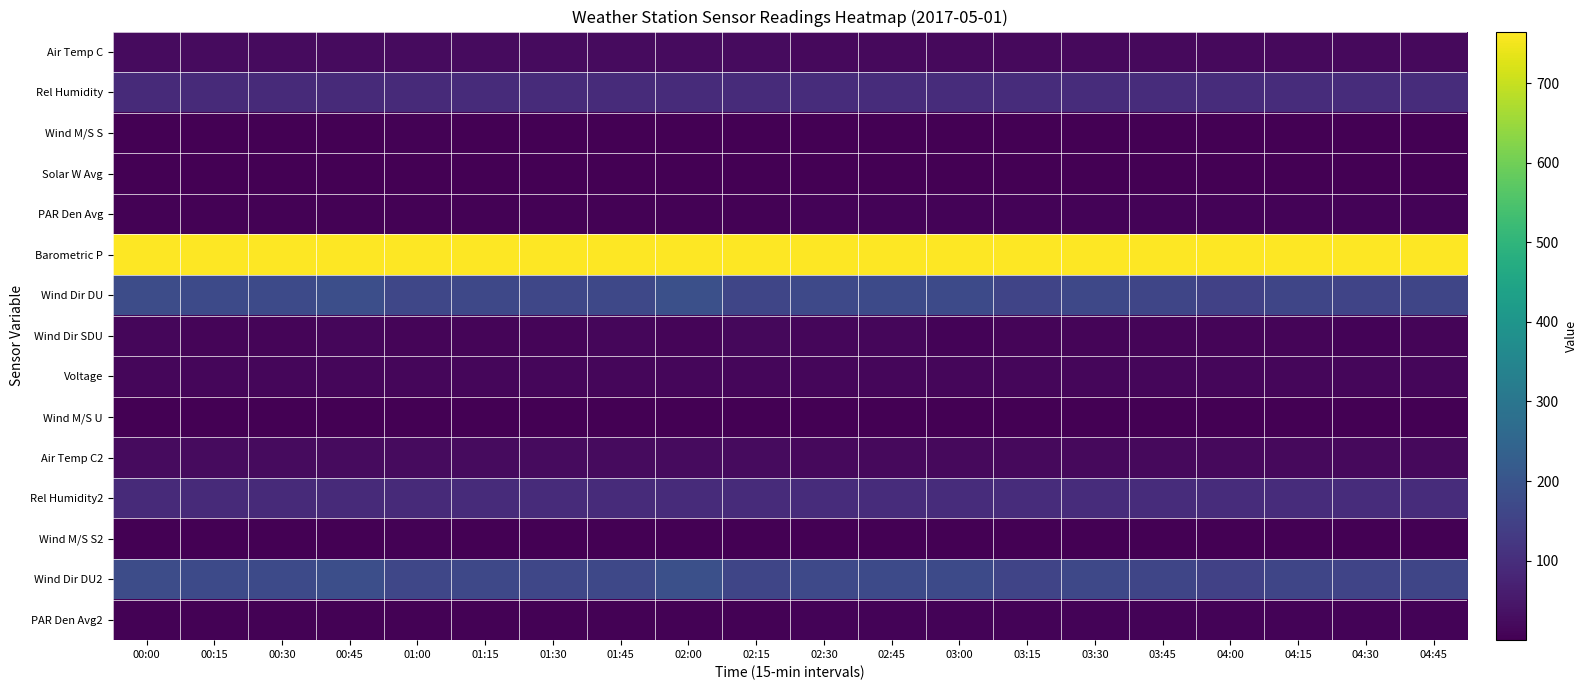

At which category does the chart reach its peak across all series?

00:00